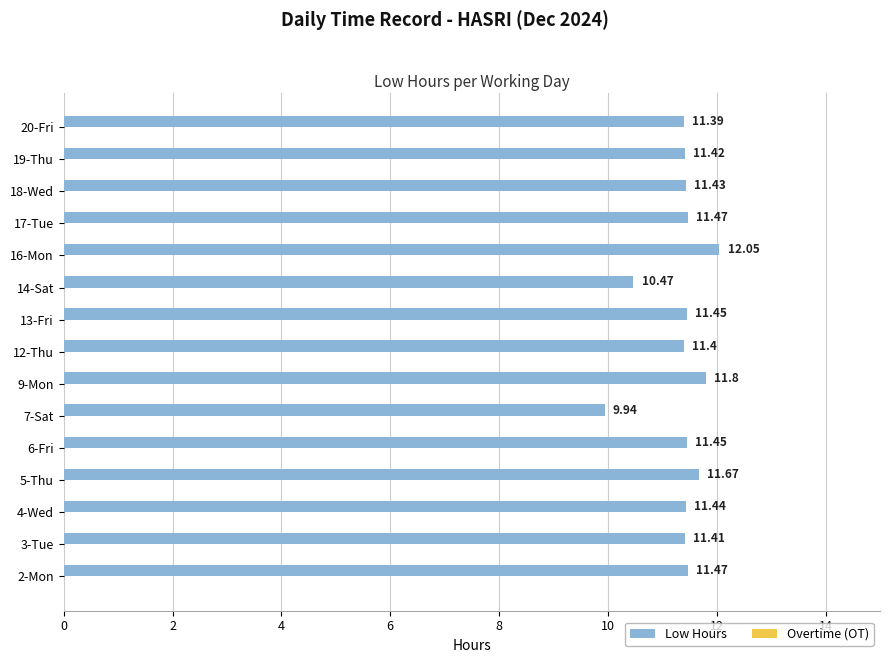

What is the ratio of the value at 16-Mon to the value at 5-Thu?

1.0